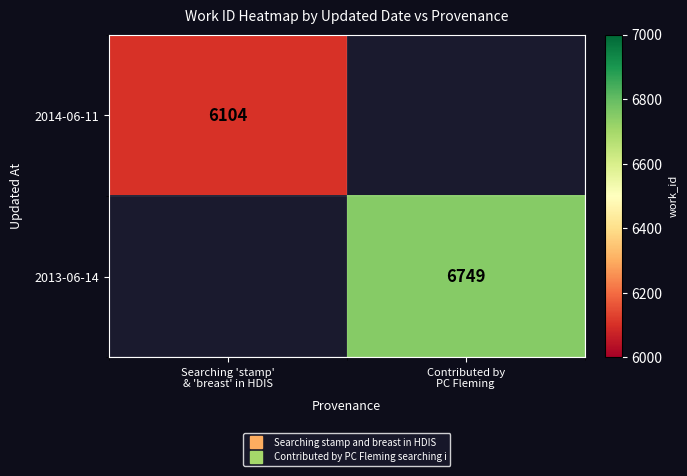

True or false: 2014-06-11 has a value of 3312 at Searching 'stamp' & 'breast' in HDIS.

False